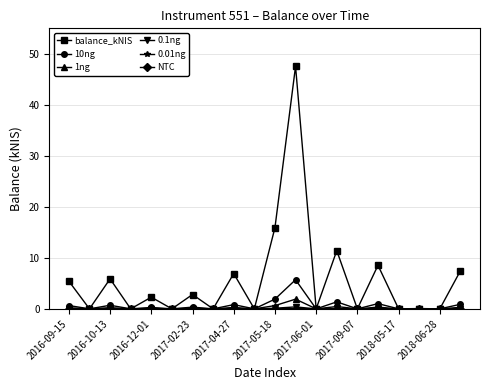

Which series has the largest range (max minus min)?

balance_kNIS